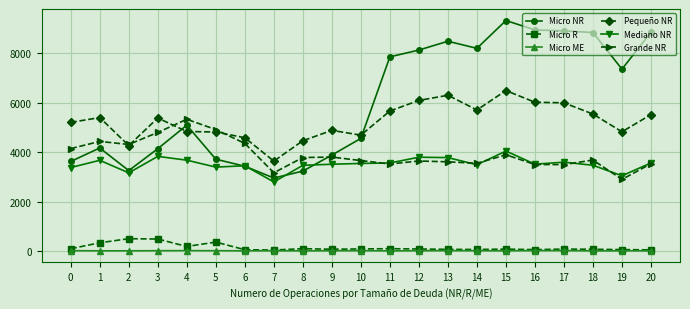

True or false: Micro ME has a value of 15 at 13.

True